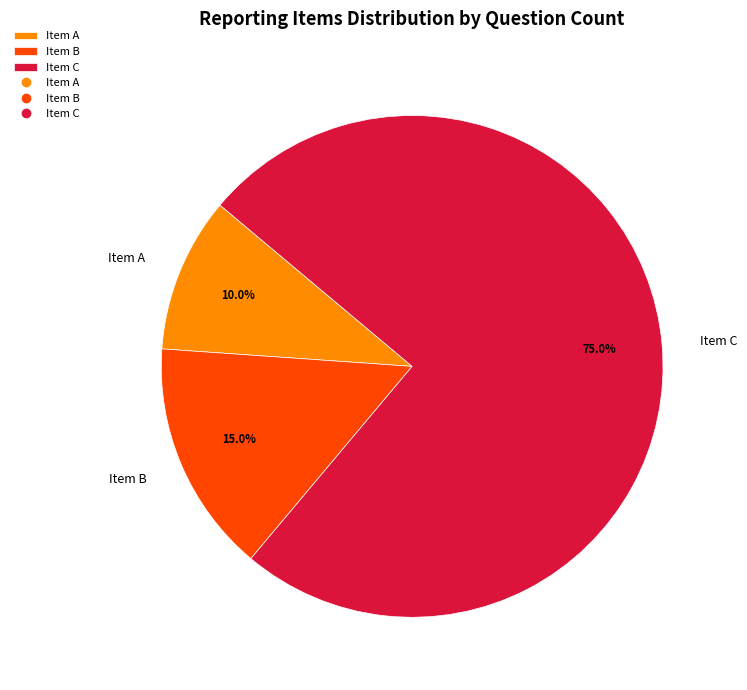

Count the number of slices in the pie.

3